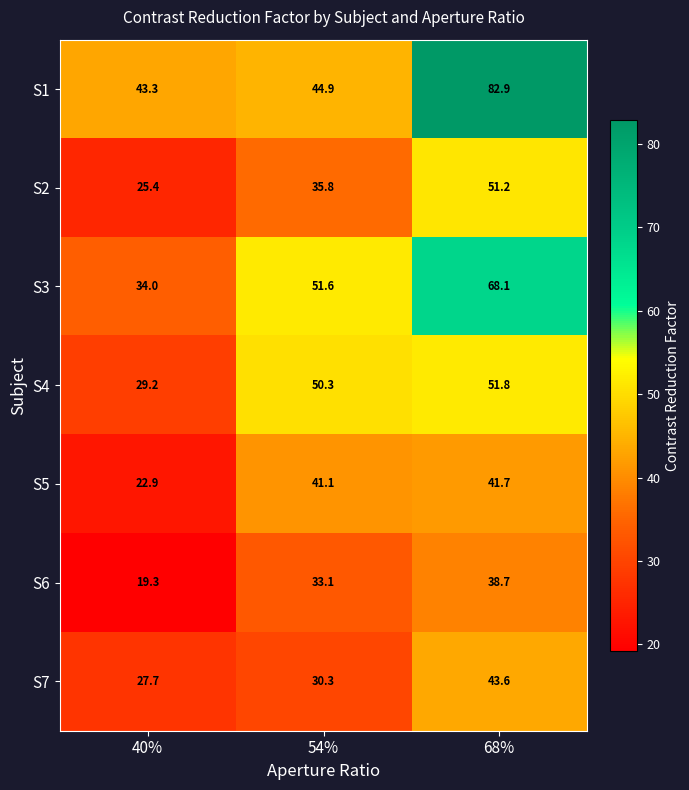

How many categories are shown in the chart?

3